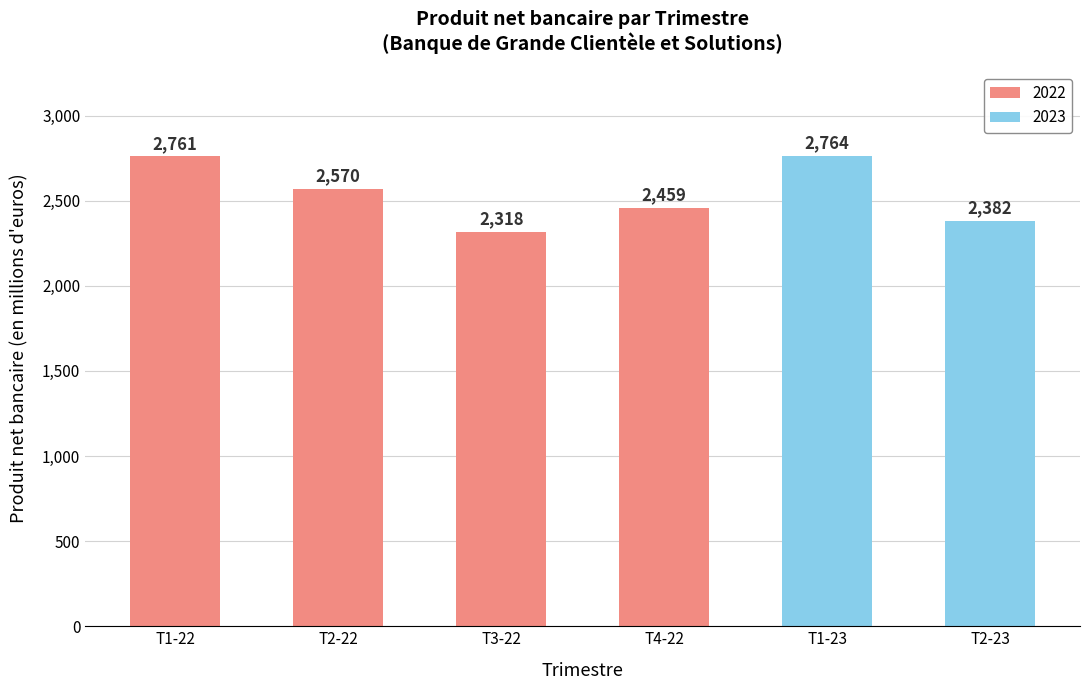

List the labels in order of value, smallest first.

T3-22, T2-23, T4-22, T2-22, T1-22, T1-23